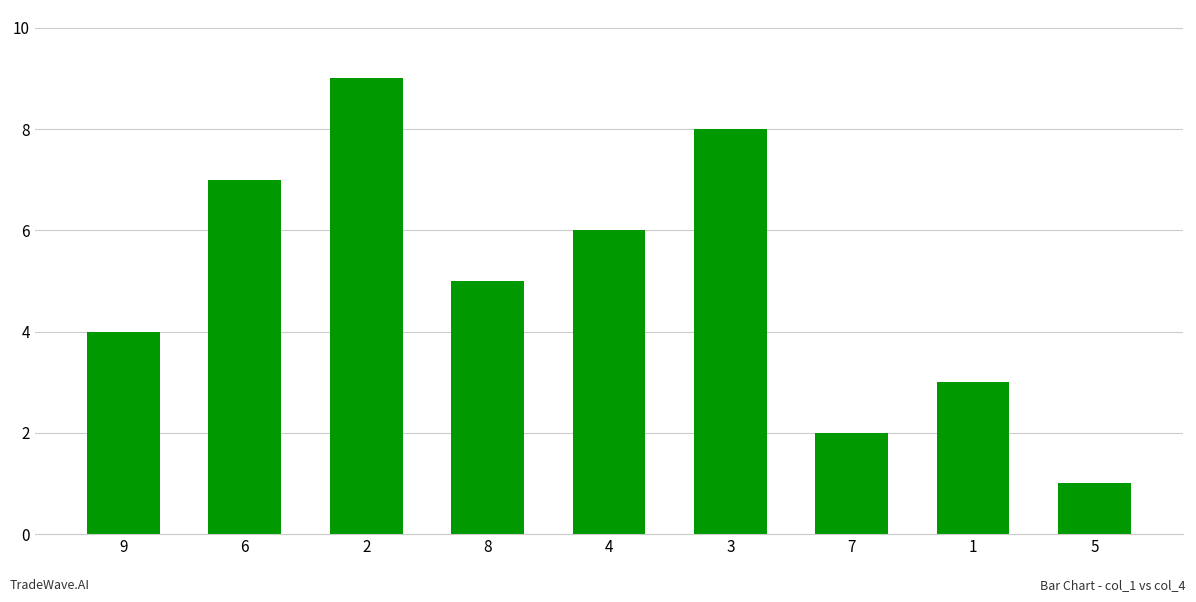

How many bars are there in total?

9